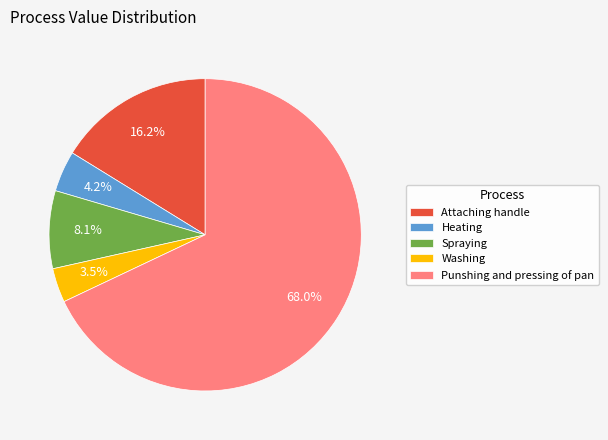

Which has a higher value, Washing or Heating?

Heating